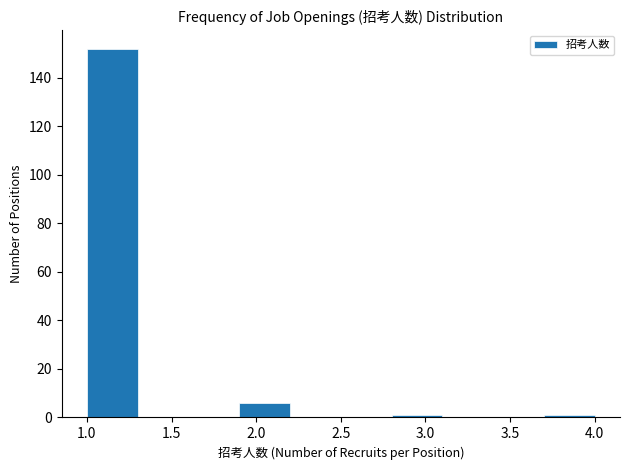

Reading left to right, list every bar in this chart as the range it spans on the x-axis followed by its height. The values are not printed on the chart, so give them approximately, as read against the axis.

1.0 to 1.3: 152
1.3 to 1.6: 0
1.6 to 1.9: 0
1.9 to 2.2: 6
2.2 to 2.5: 0
2.5 to 2.8: 0
2.8 to 3.1: under 2
3.1 to 3.4: 0
3.4 to 3.7: 0
3.7 to 4.0: under 2